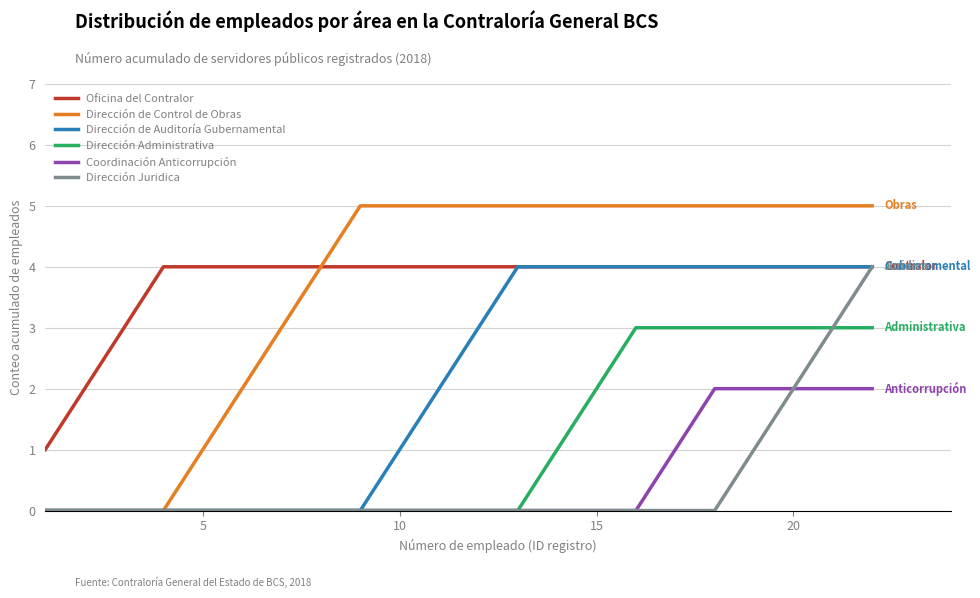

What is the difference between the second highest and second lowest values in the Dirección de Auditoría Gubernamental series?

4